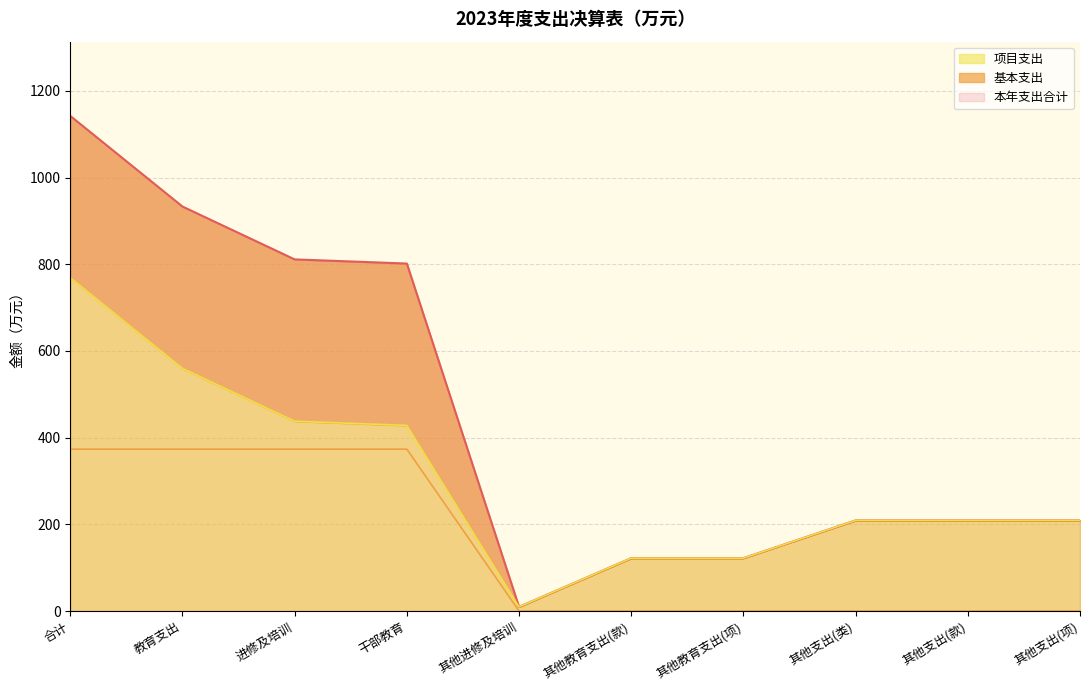

Is it true that 本年支出合计 equals 12.9 at 其他进修及培训?

False